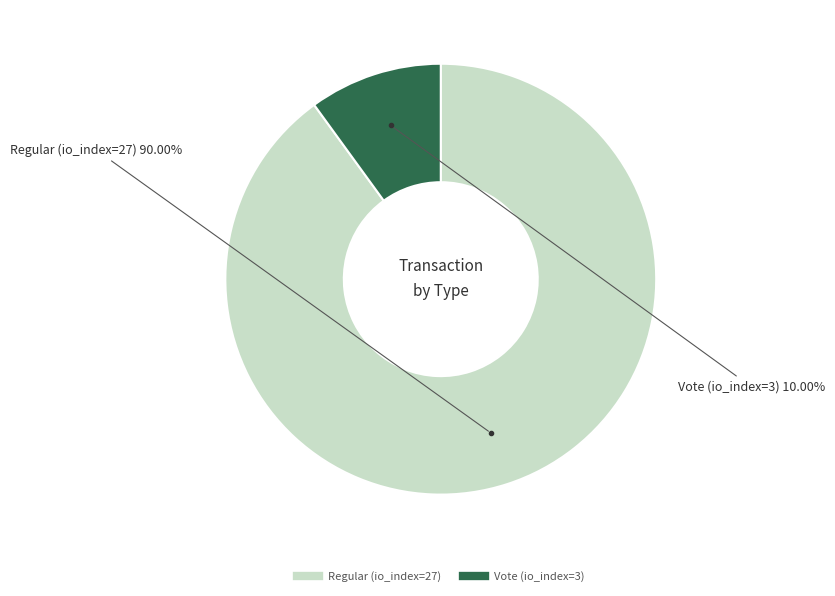

What is the total percentage of Vote (io_index=3) and Regular (io_index=27)?

100.0%